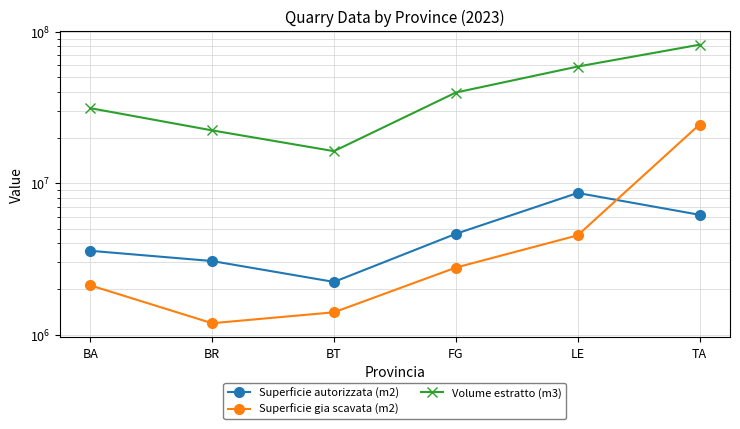

What are all the series names shown in the legend?

Superficie autorizzata (m2), Superficie gia scavata (m2), Volume estratto (m3)